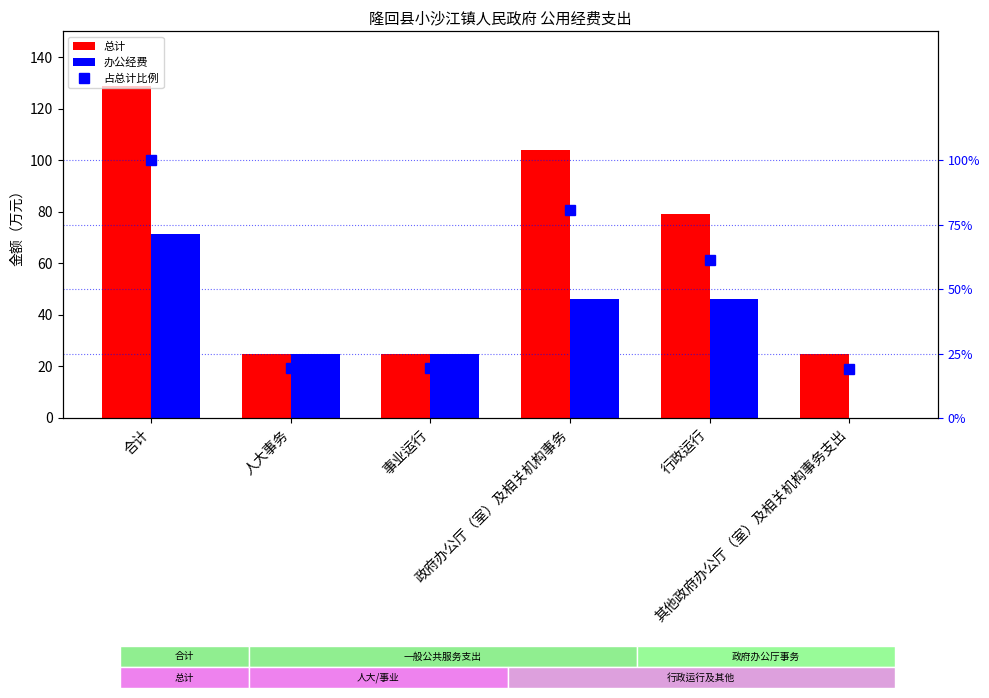

What is the difference between the maximum and second lowest values in the 办公经费 series?

46.2